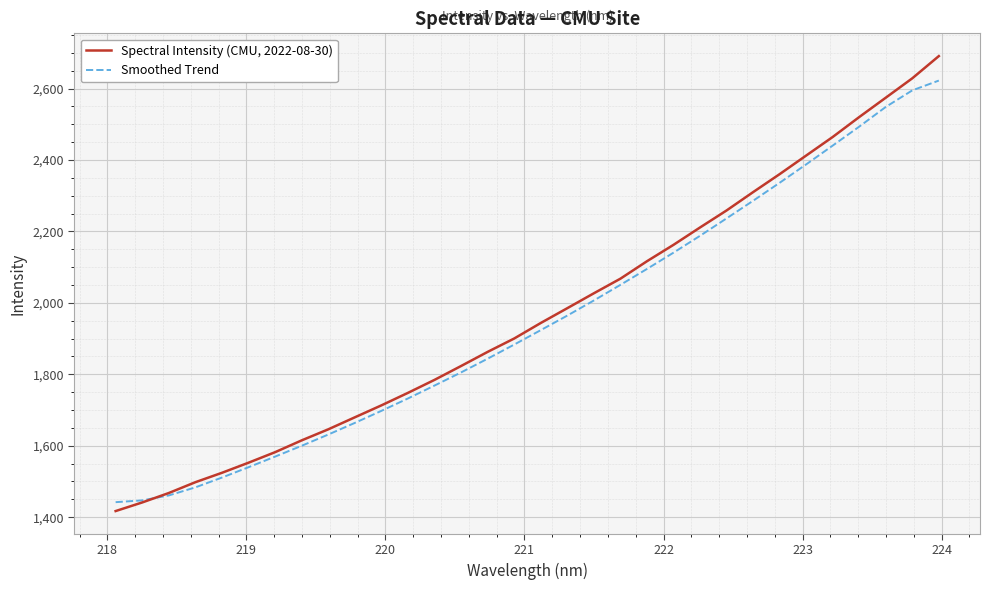

Which series has the largest range (max minus min)?

Spectral Intensity (CMU, 2022-08-30)